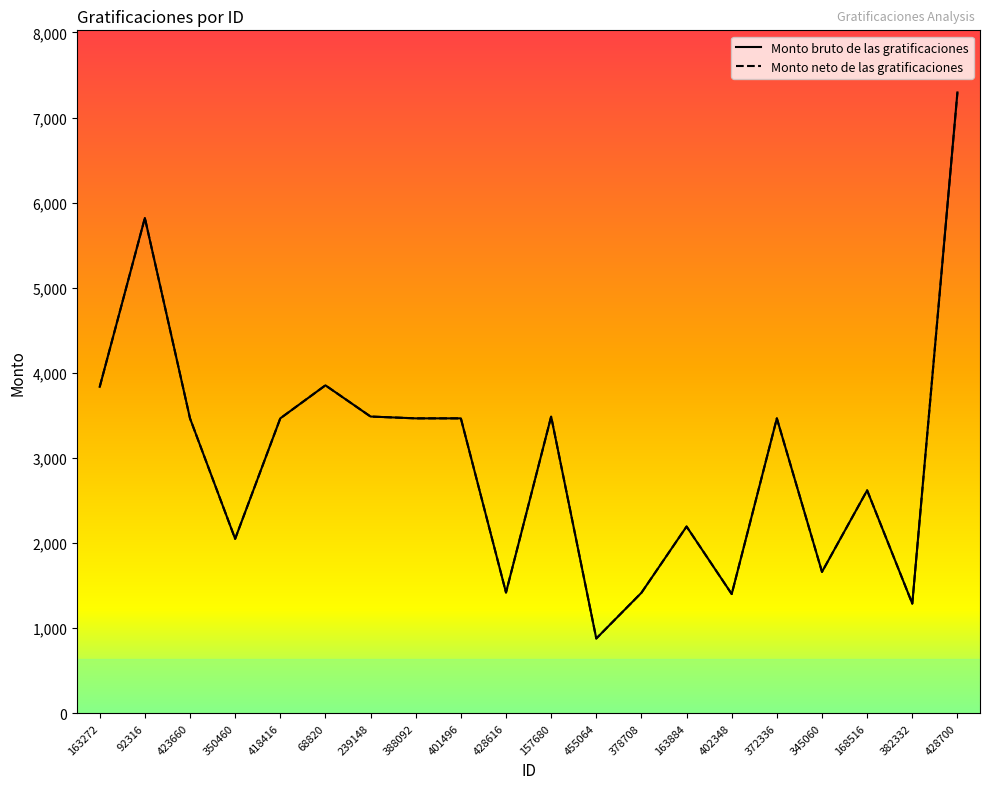

What is the maximum value shown in the chart?

7294.7